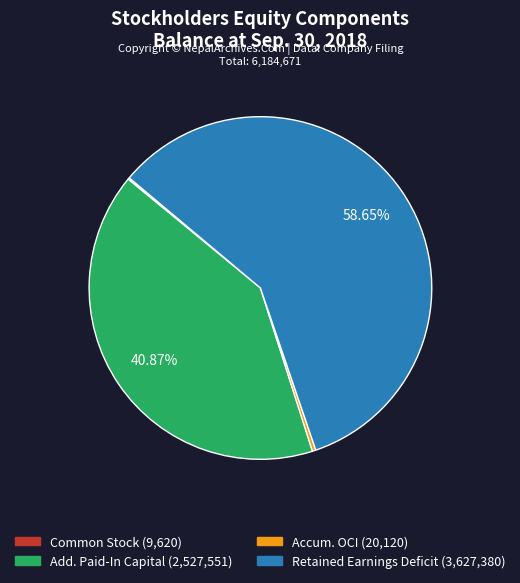

Does any single category account for the majority?

Yes